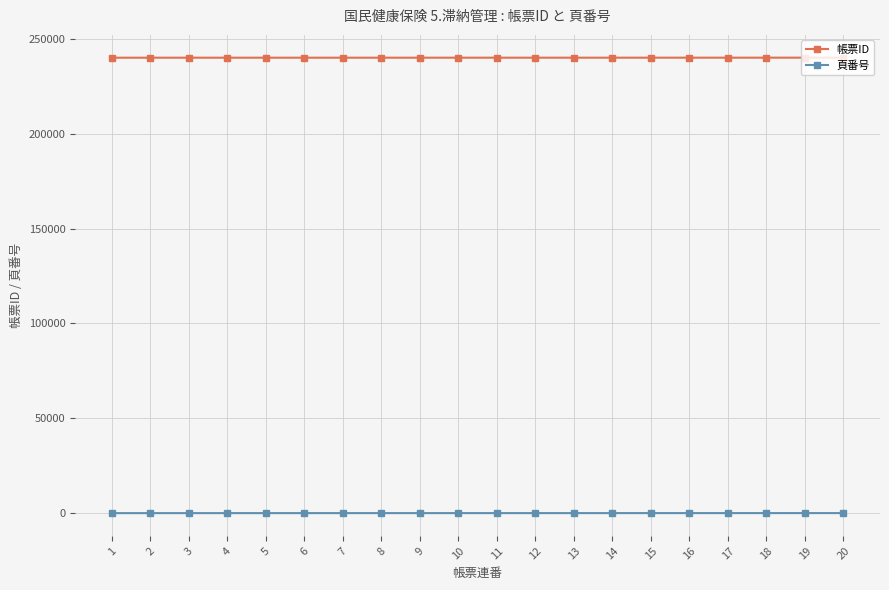

What is the maximum value for 帳票ID?

240162